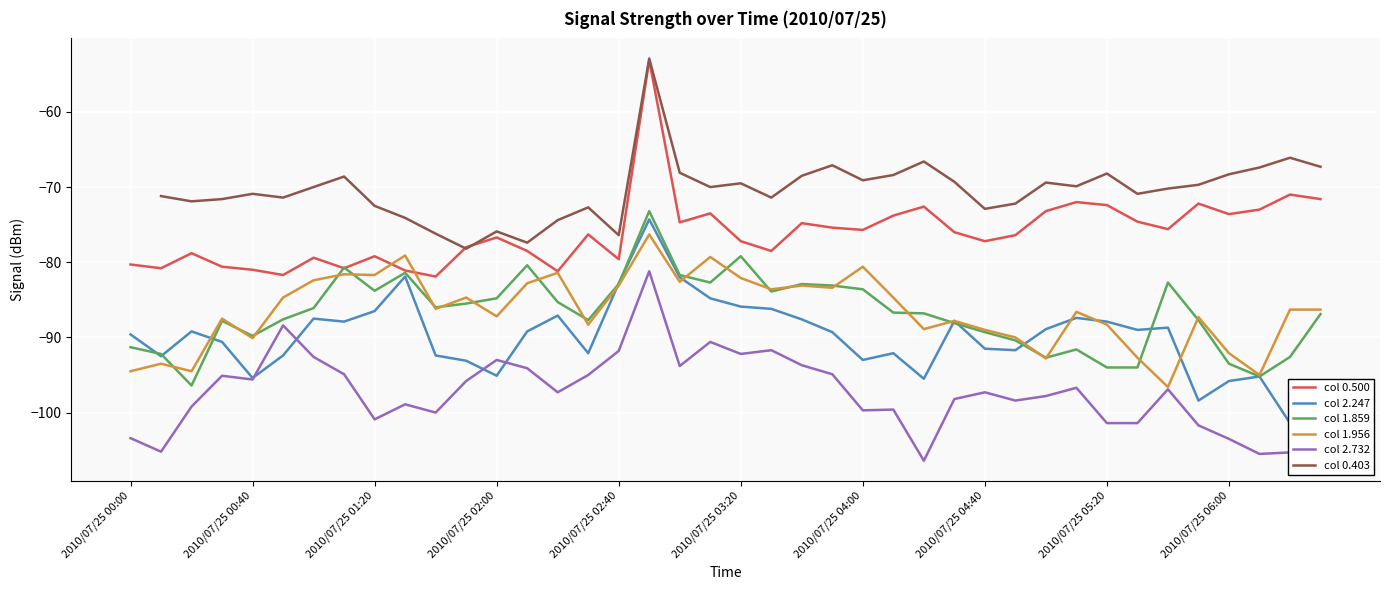

What is the lowest value of the col 0.500 series?

-81.9